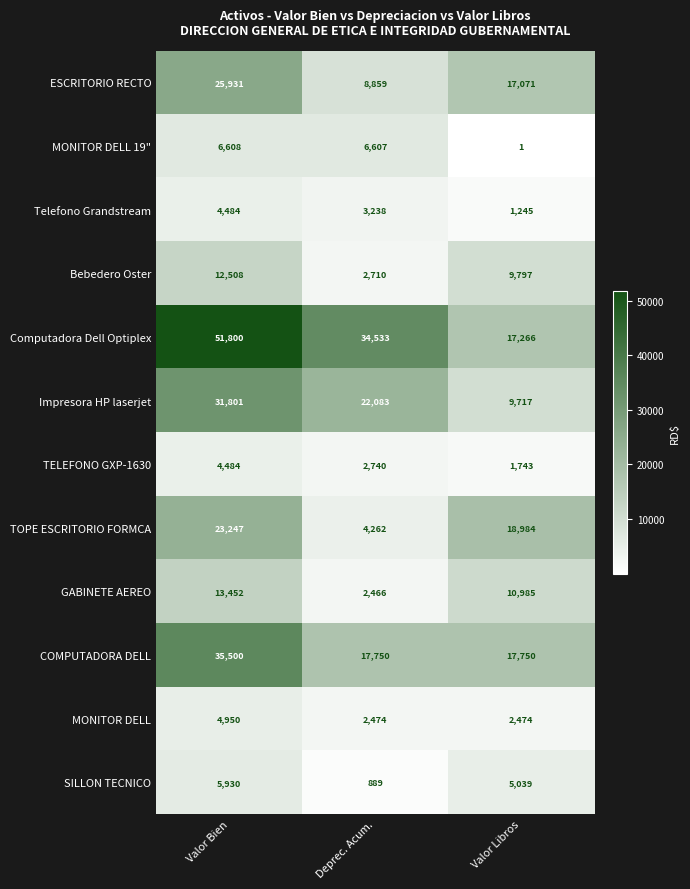

Is it true that GABINETE AEREO equals 3978 at Valor Libros?

False